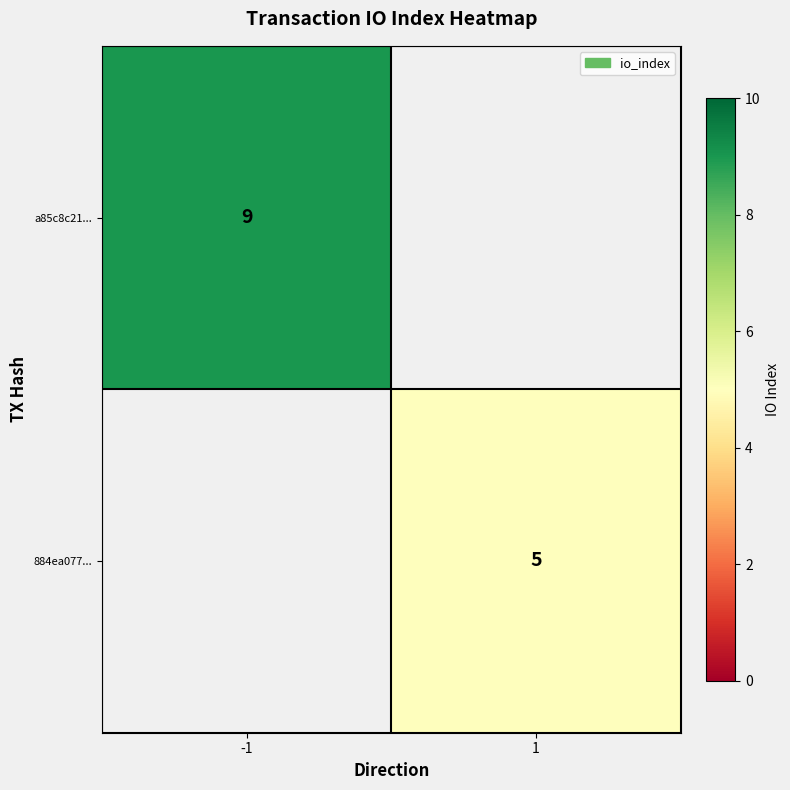

How many data points does each series have?

2